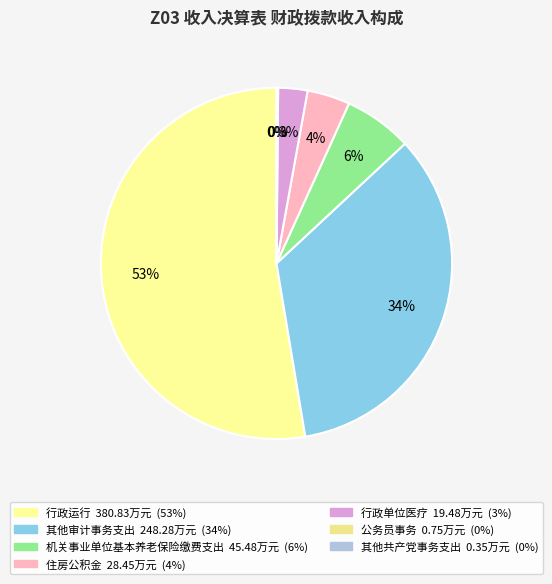

Which slice is the largest?

行政运行